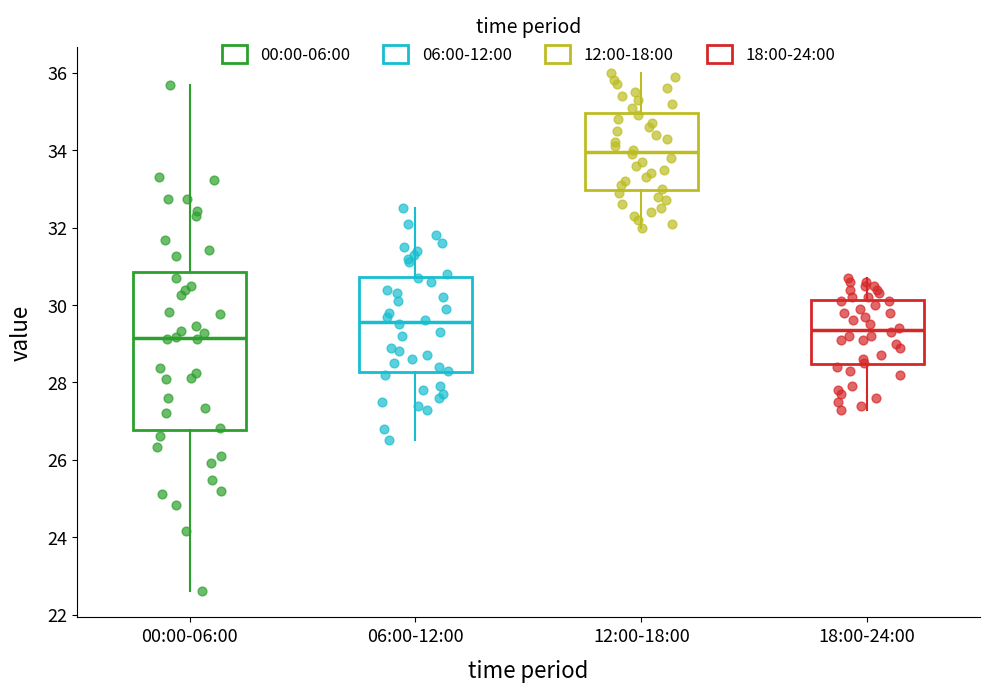

Which box's median line is the highest?

12:00-18:00